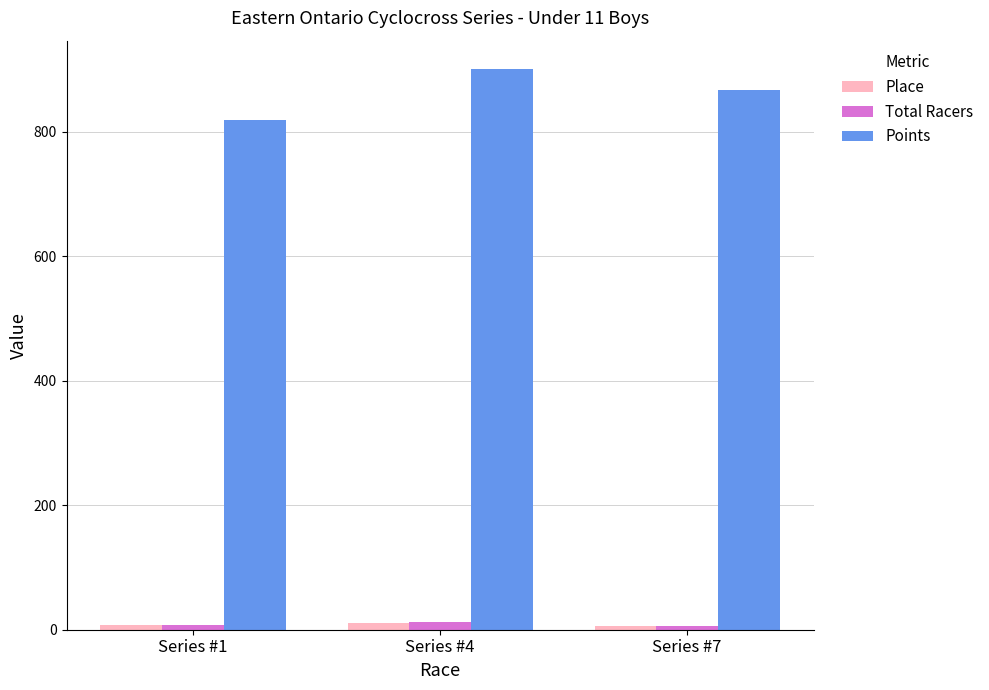

What is the lowest value of the Total Racers series?

6.0